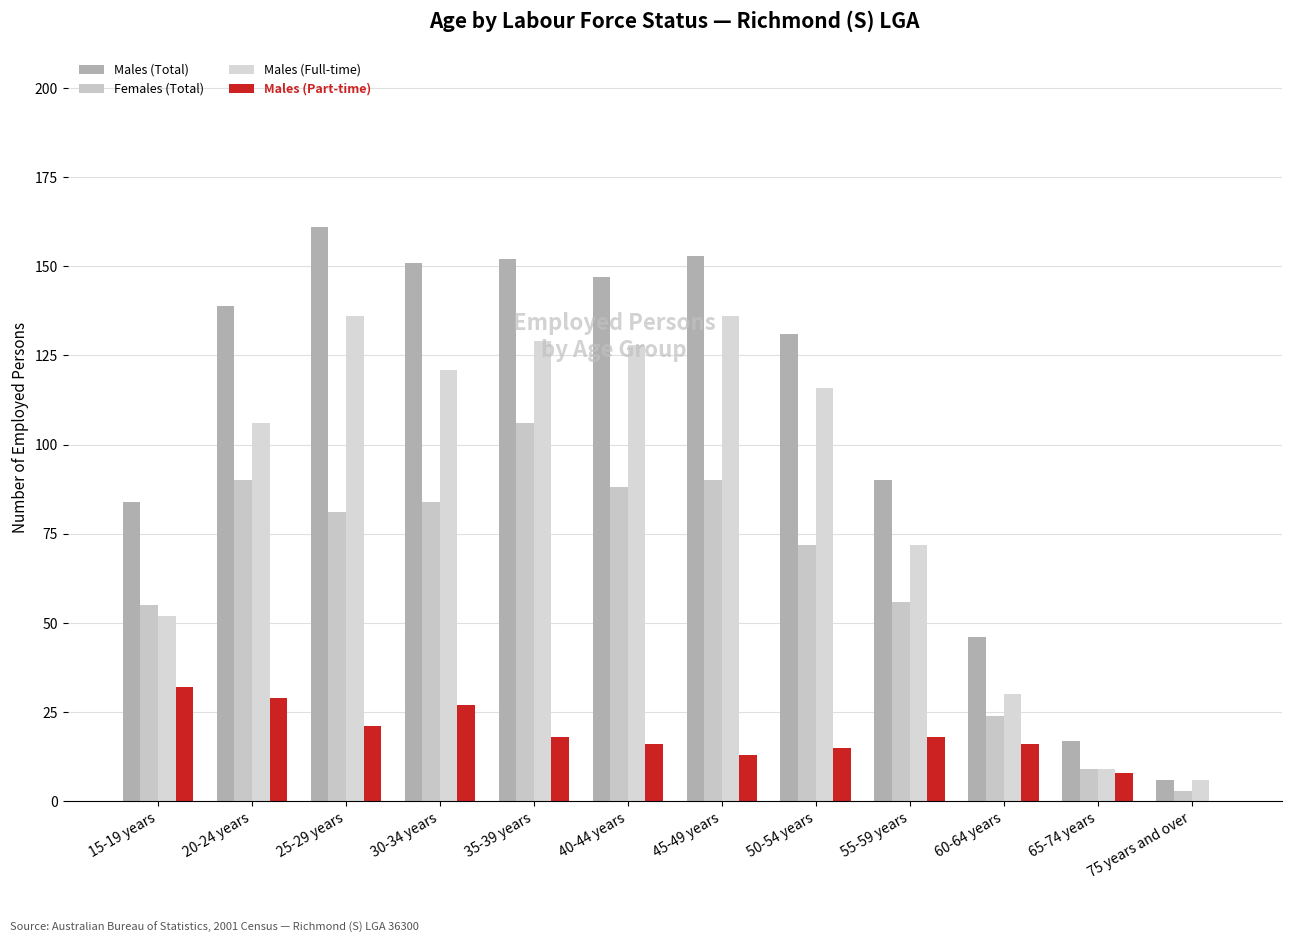

Which series changed the most between 25-29 years and 45-49 years?

Females (Total)